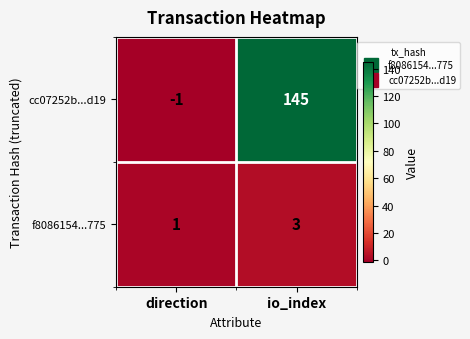

Which category has the lowest value across all series?

direction